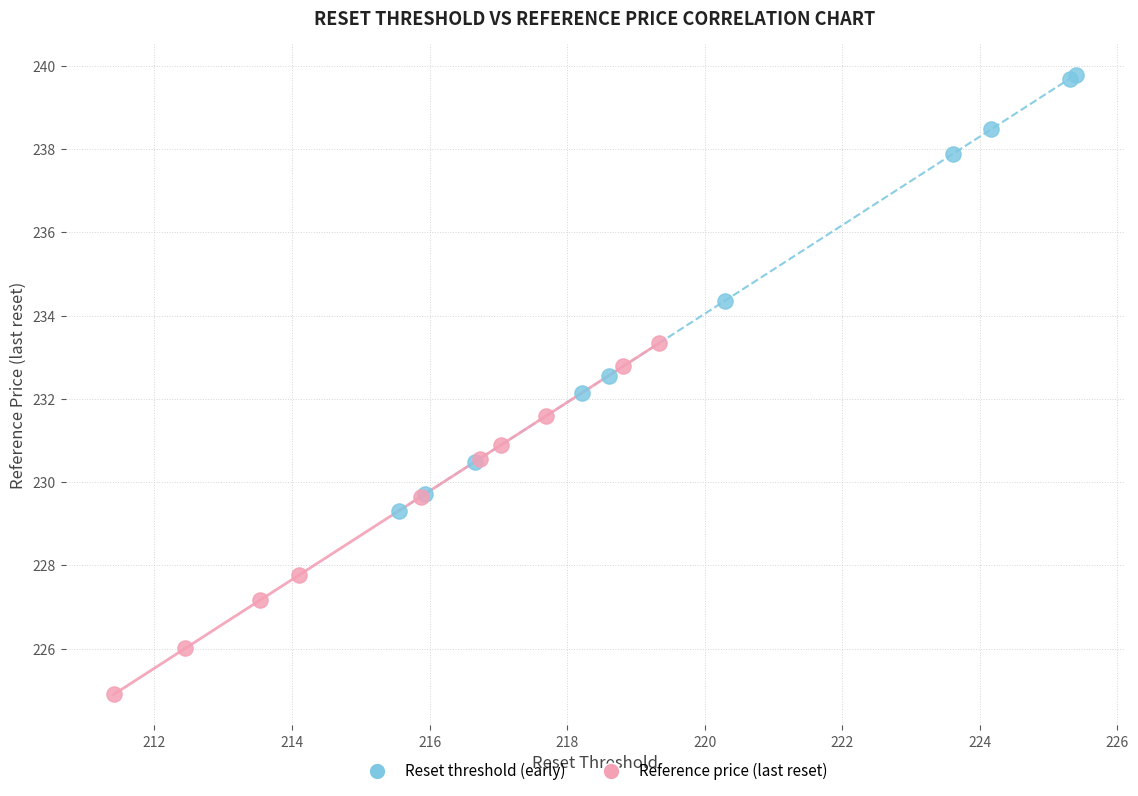

Which series contains the highest Y value?

Reset threshold (early)